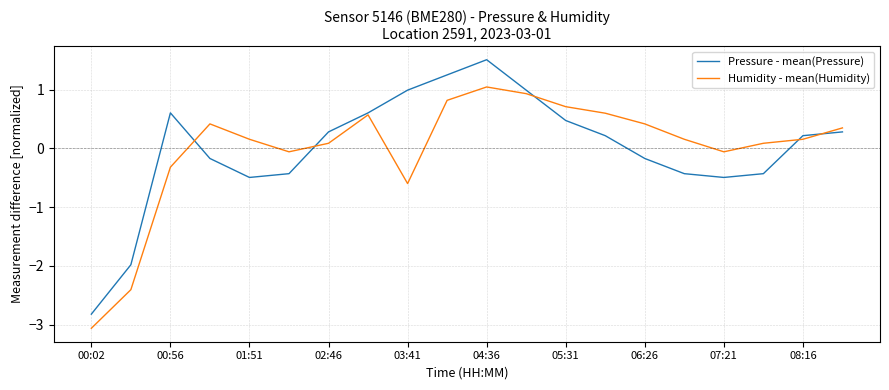

Which series has the widest spread of values?

Pressure - mean(Pressure)